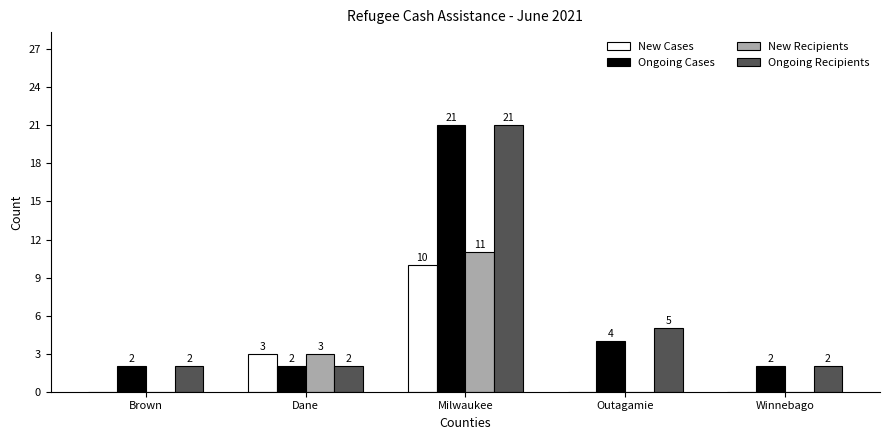

What is the total value across all series at Dane?

10